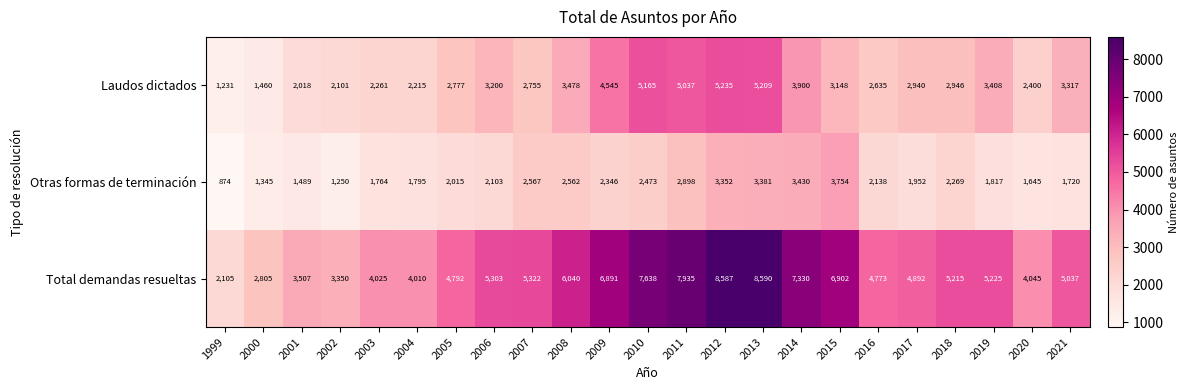

What is the difference between the Laudos dictados values at 2012 and 2016?

2600